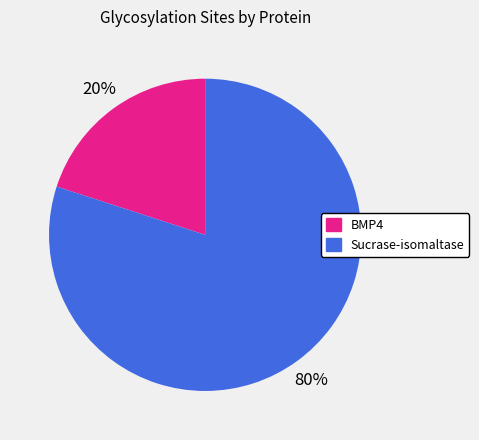

Does any single category account for the majority?

Yes